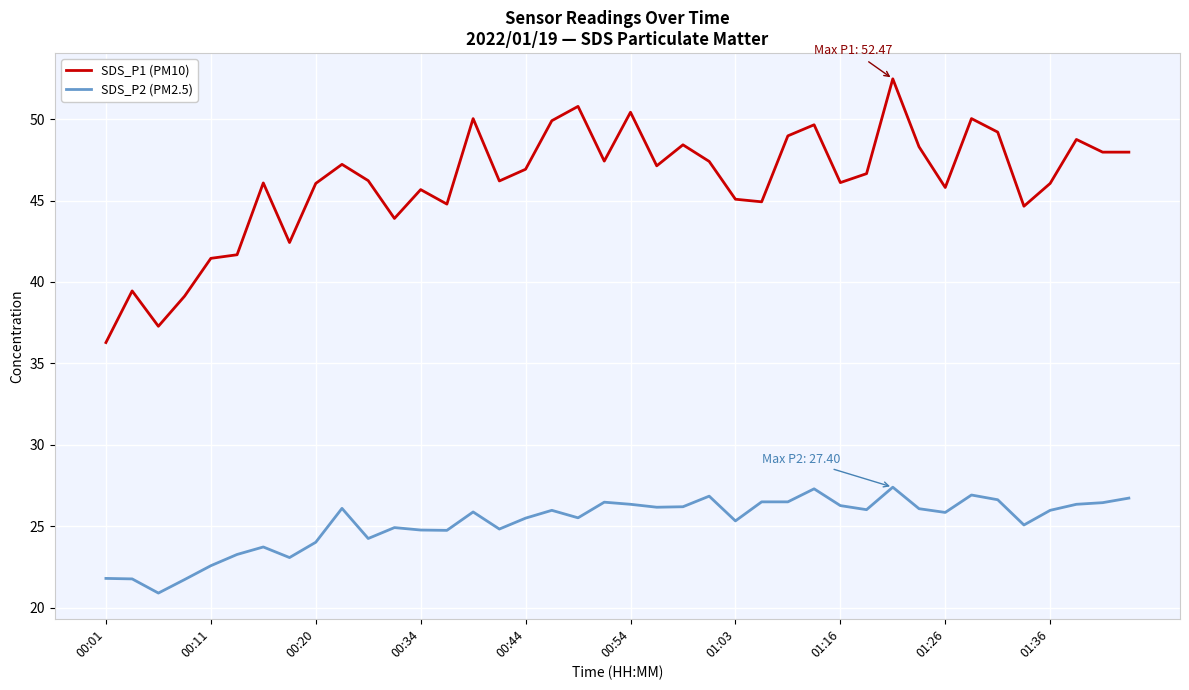

How many lines are shown in the chart?

2